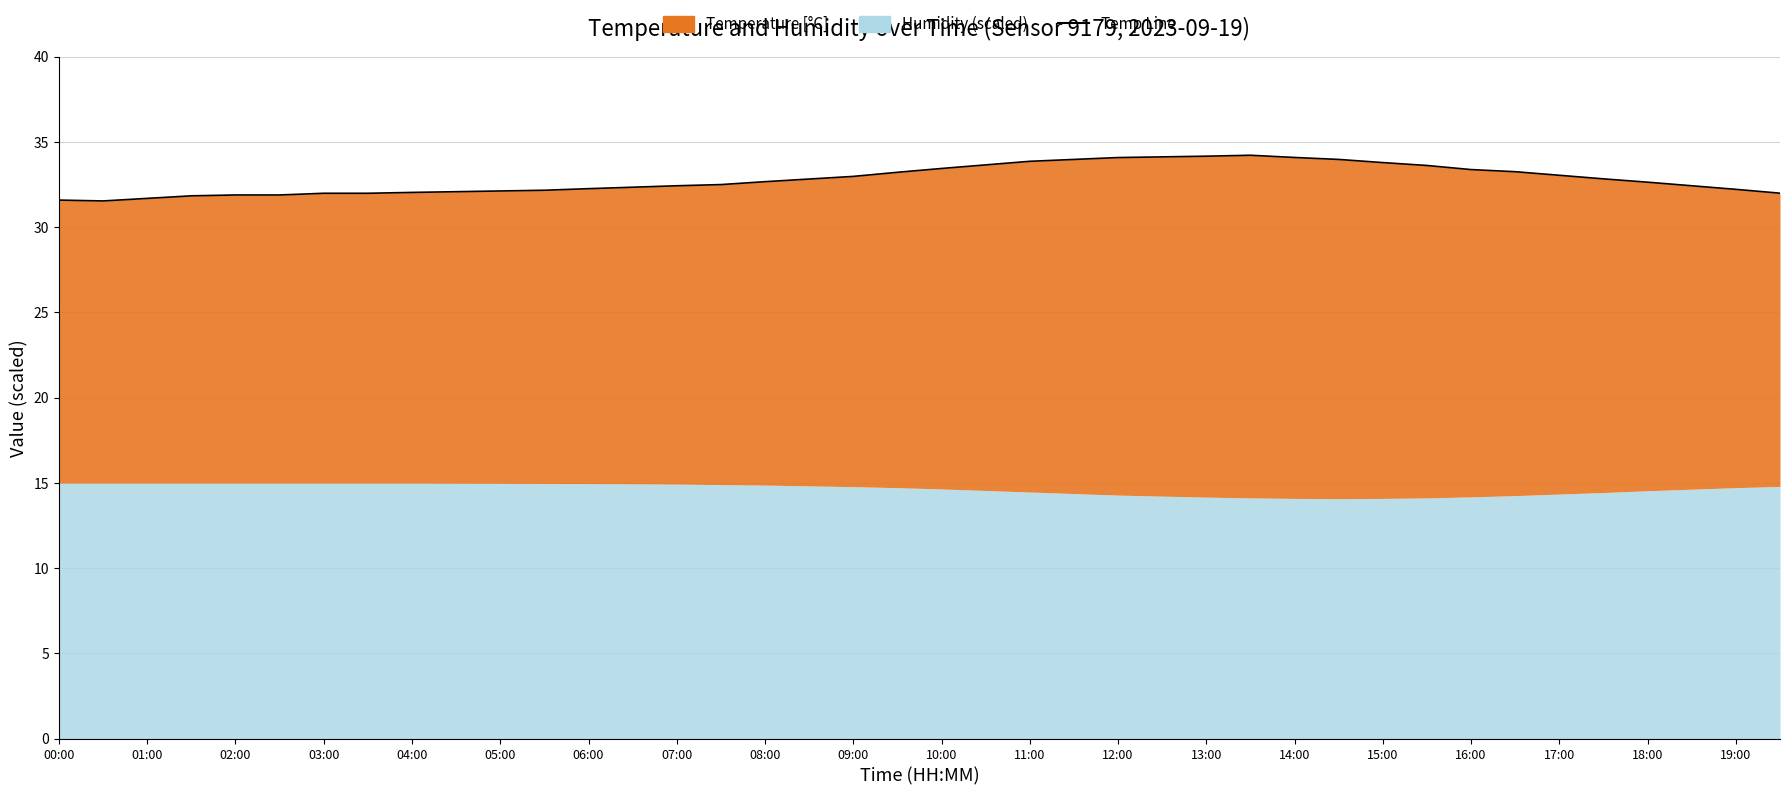

Where does the data first go above 32?

04:00